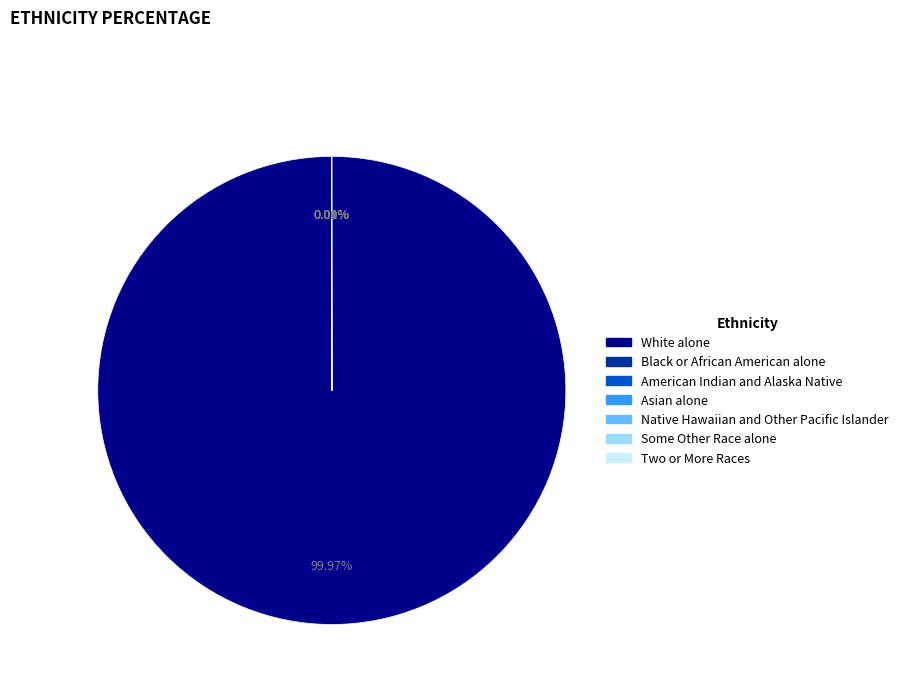

Which slice represents more than half of the pie?

White alone